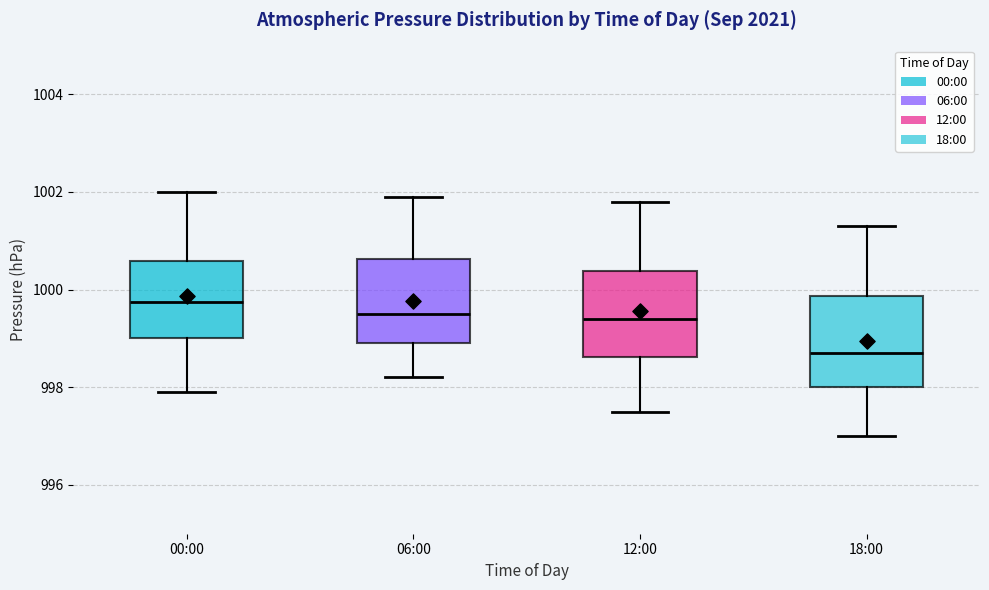

Where does the median line of the box for 12:00 sit on the y-axis? The values are not printed on the chart, so give them approximately, as read against the axis.

999.4